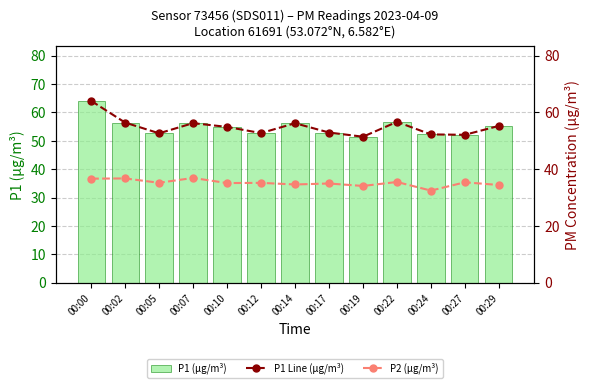

Reading left to right, extract all data points from this chart.

P1 (µg/m³): 64.1	56.5	52.7	56.2	54.9	52.8	56.2	53.0	51.5	56.7	52.3	52.1	55.3
P1 Line (µg/m³): 64.1	56.5	52.7	56.2	54.9	52.8	56.2	53.0	51.5	56.7	52.3	52.1	55.3
P2 (µg/m³): 36.7	36.8	35.2	37.0	35.1	35.2	34.6	35.0	34.1	35.5	32.5	35.4	34.5